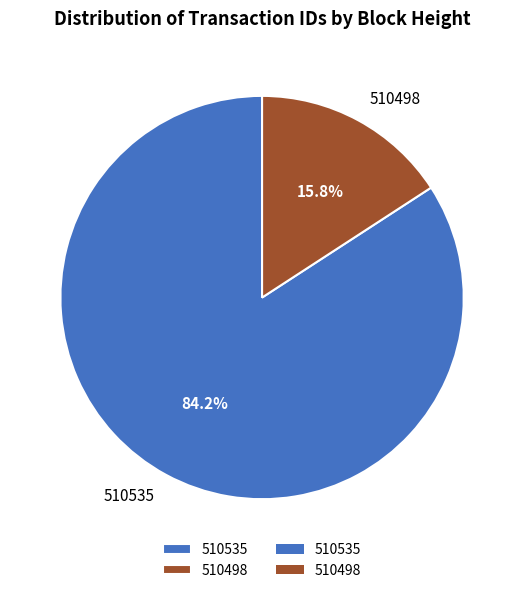

Approximately how many times larger is the value at 510535 compared to 510498?

5.3